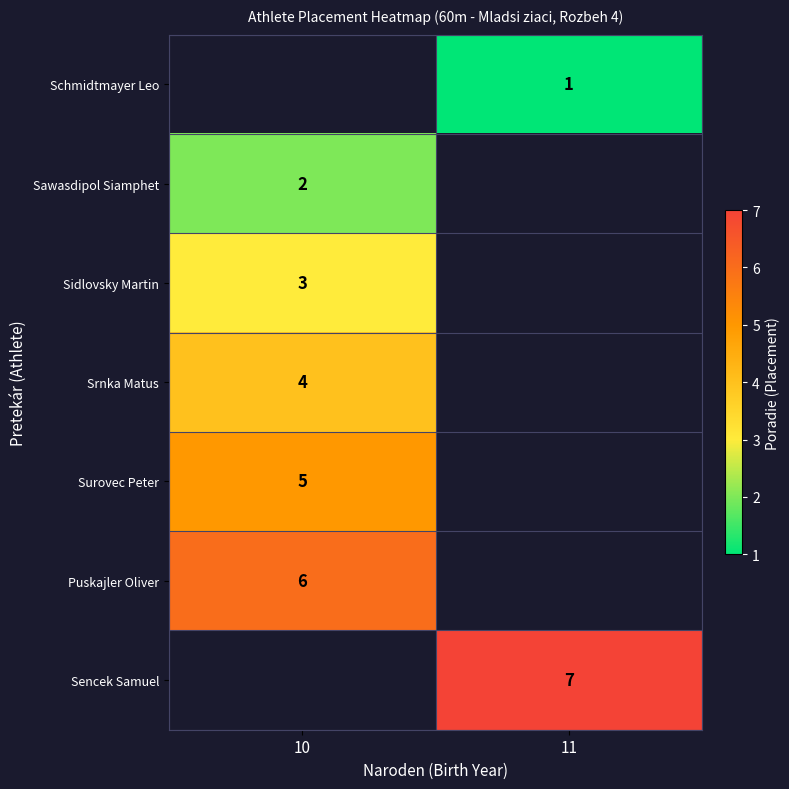

Between 11 and 10, which is larger?

10